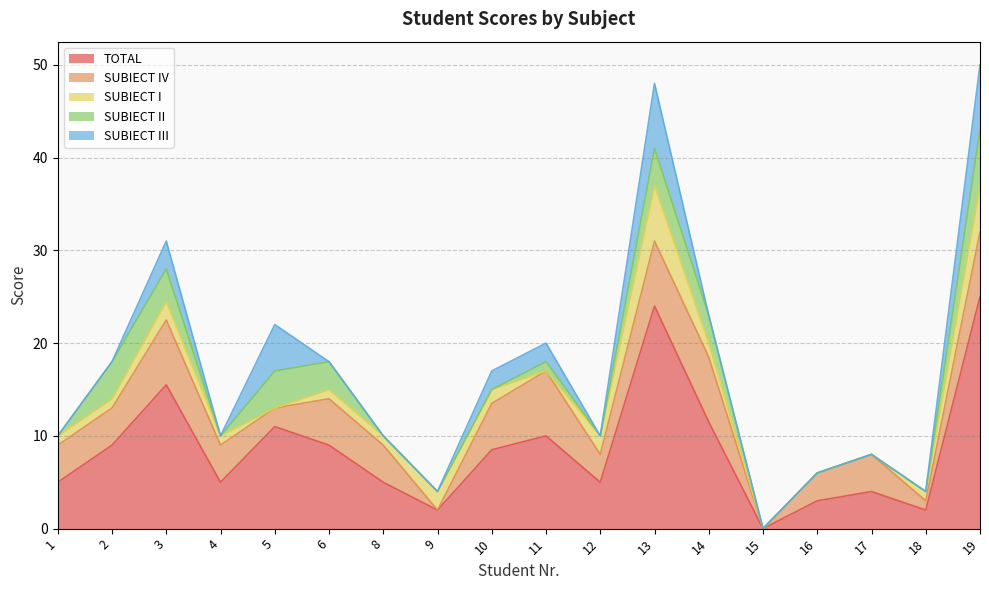

How many values in the SUBIECT IV series are below 4?

6